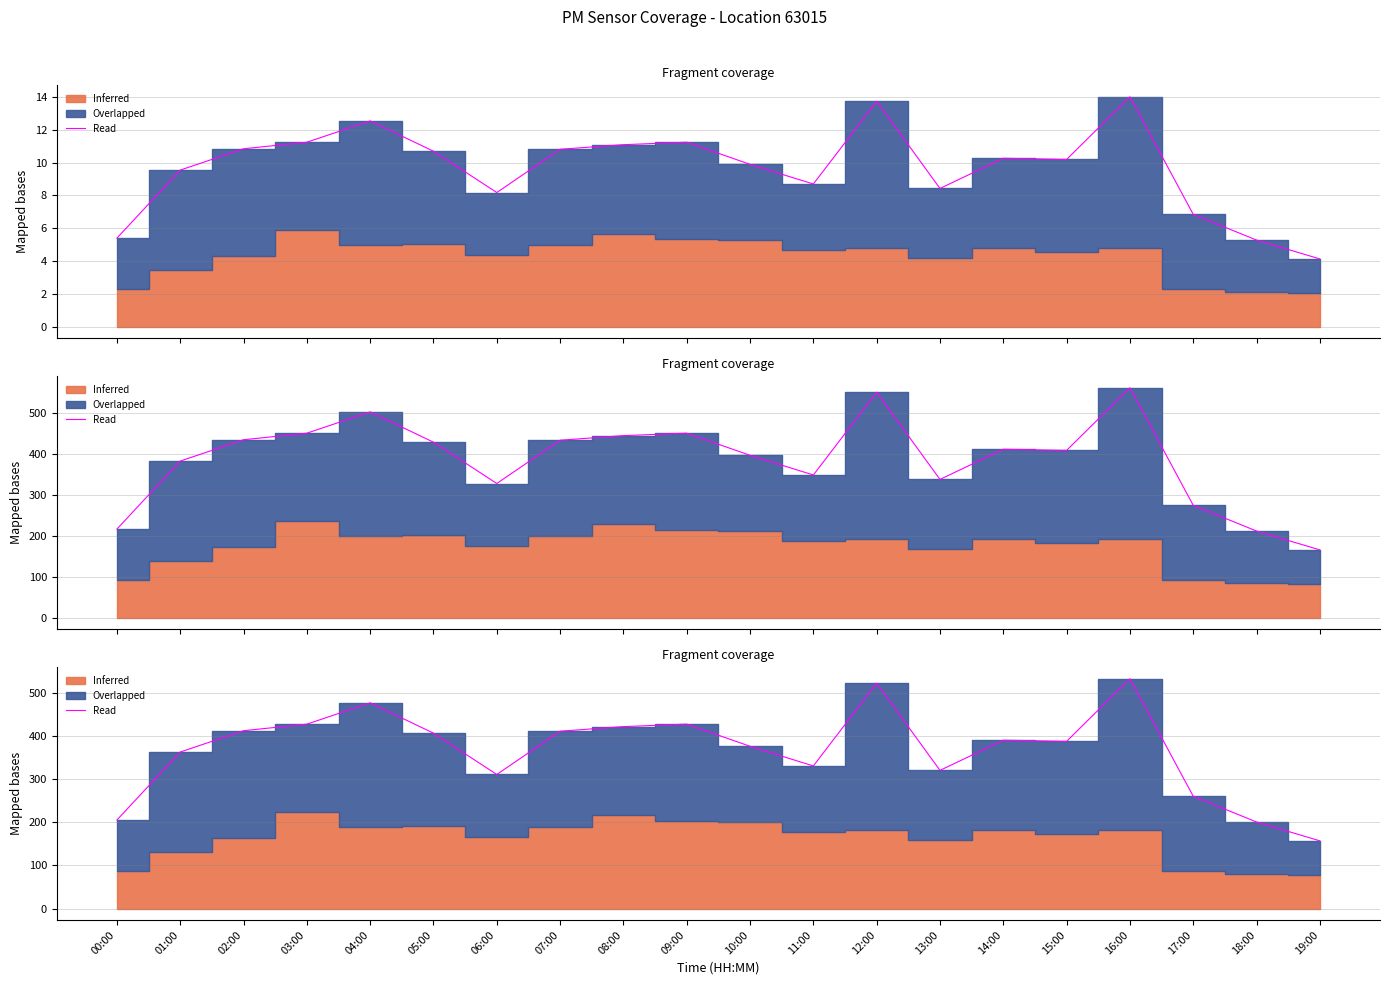

What is the difference between the maximum and second lowest values?

332.1